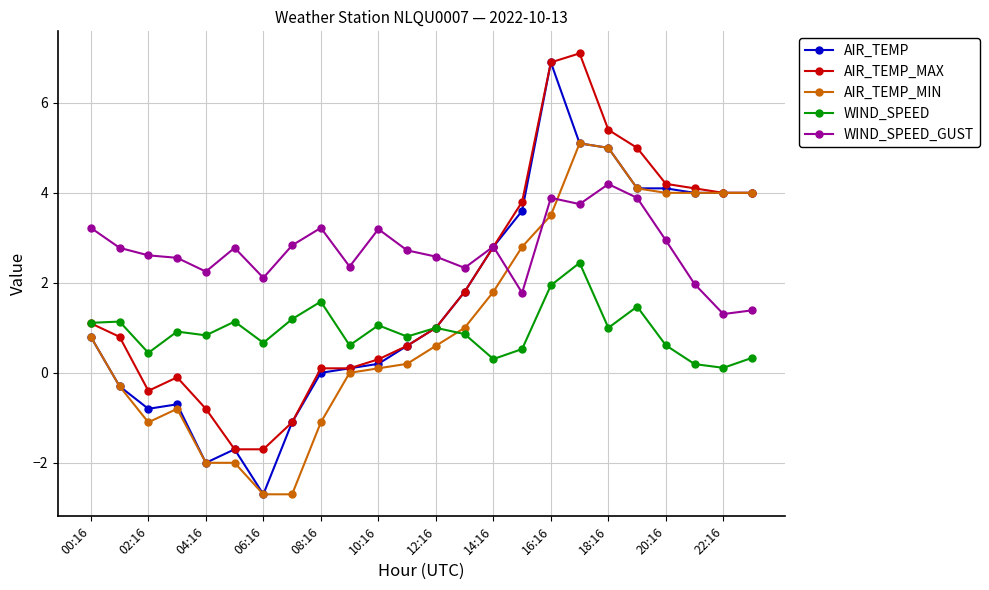

Which series has the widest spread of values?

AIR_TEMP